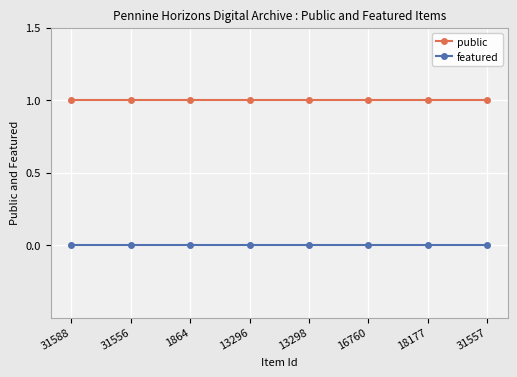

Reading left to right, extract all data points from this chart.

public: 1	1	1	1	1	1	1	1
featured: 0	0	0	0	0	0	0	0